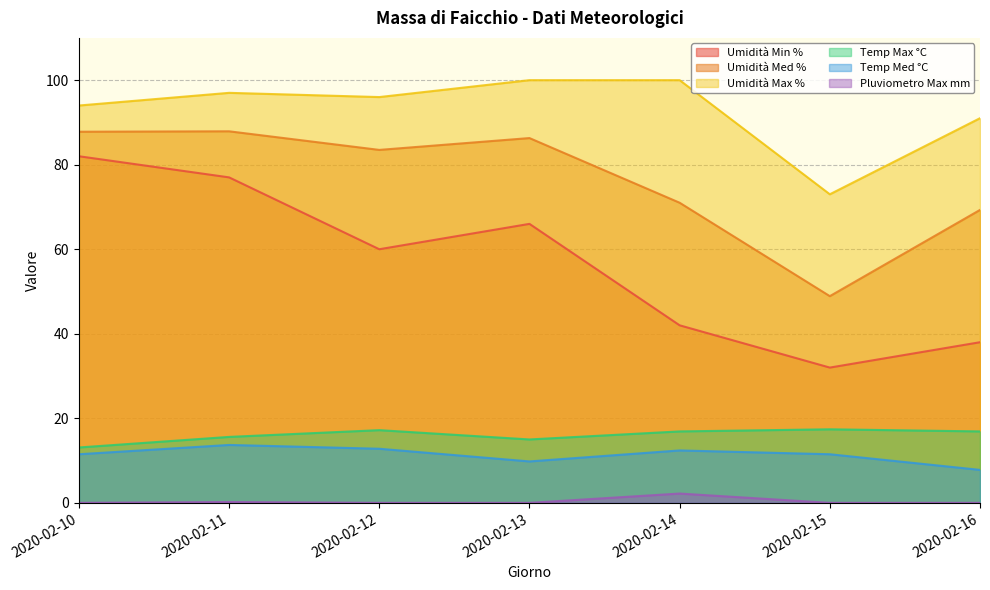

How many values in the Umidità Med % series exceed 83?

4